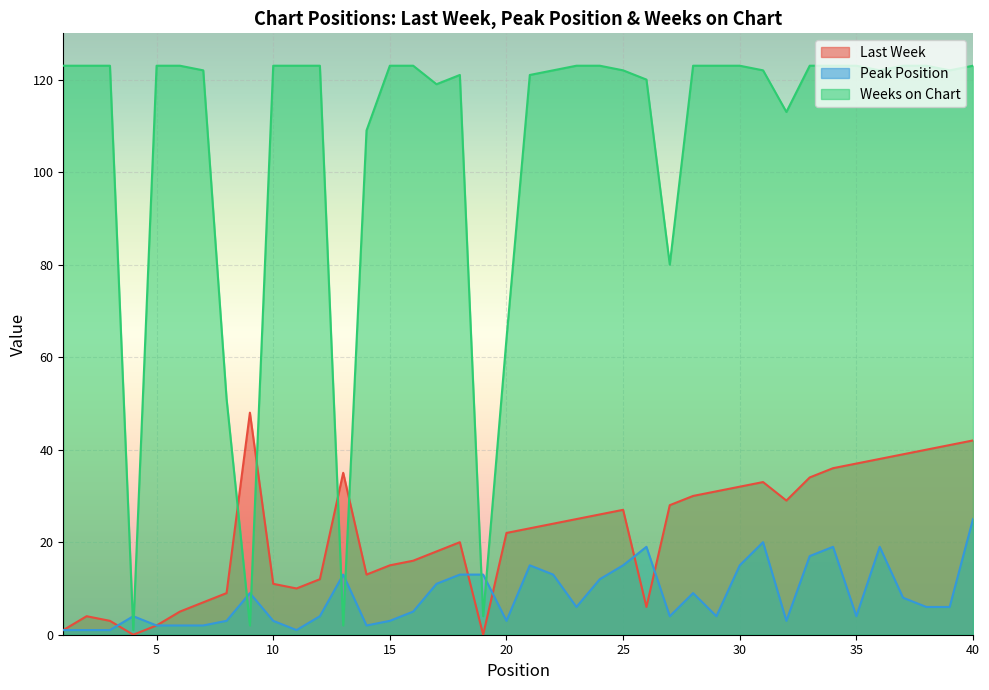

Which category has the highest value in the Last Week series?

9